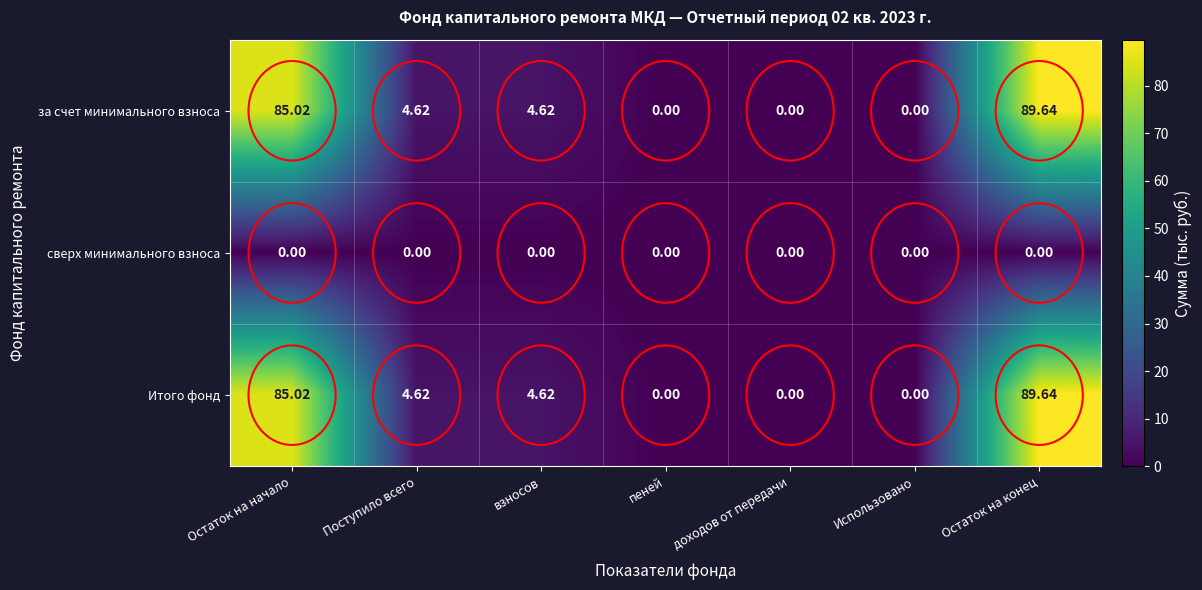

At which category is the sum across all series the highest?

Остаток на конец